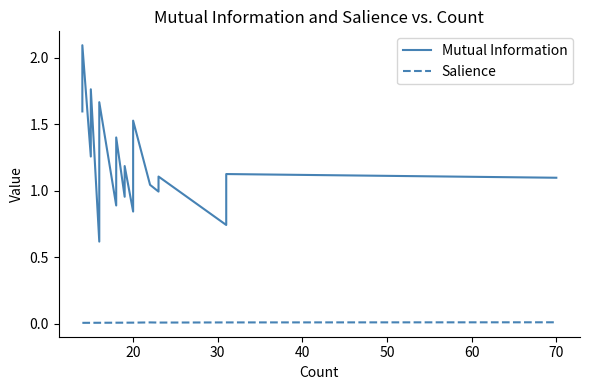

Is this an area chart (filled region under the line)?

No